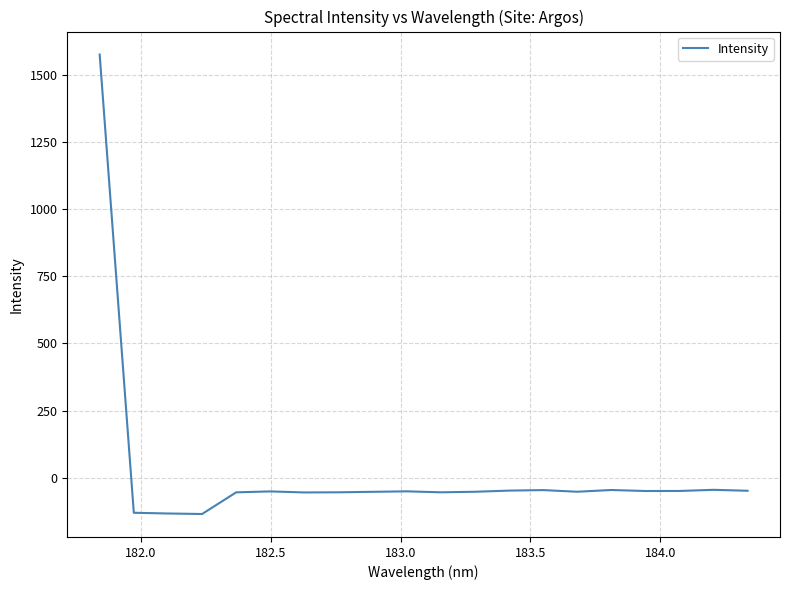

What is the sum of all values?

366.4